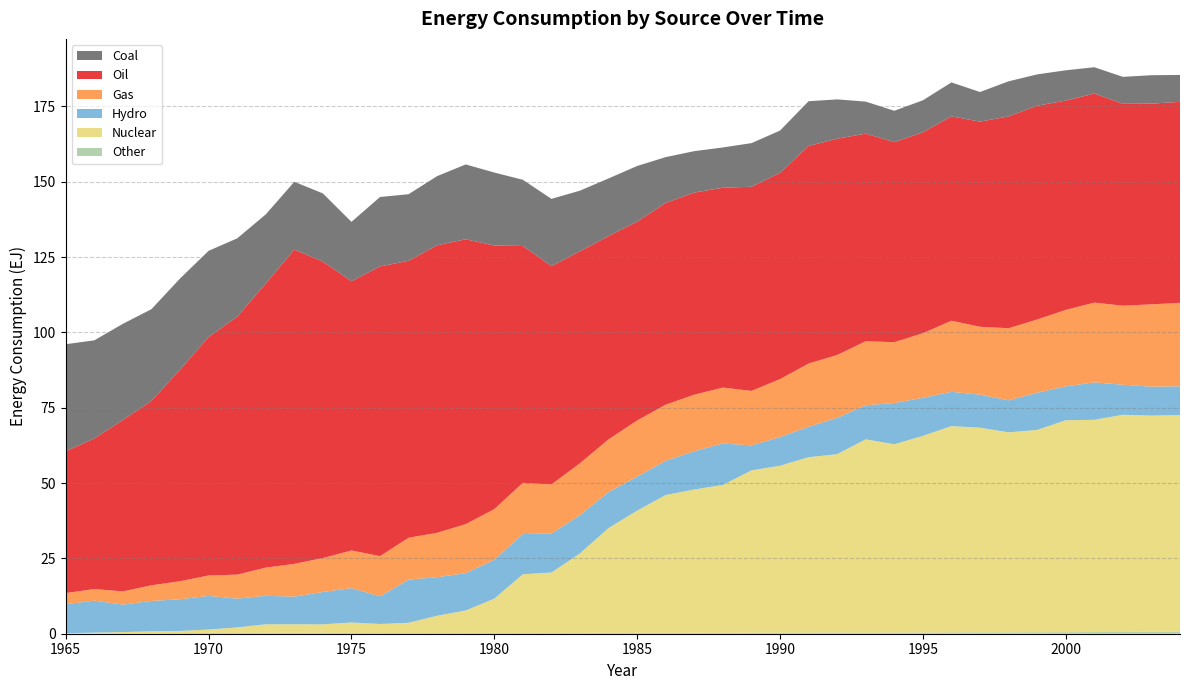

Reading right to left, extract all data points from this chart.

Other: 2004=0.6	2003=0.6	2002=0.6	2001=0.6	2000=0.5	1999=0.5	1998=0.5	1997=0.5	1996=0.4	1995=0.4	1994=0.4	1993=0.3	1992=0.4	1991=0.4	1990=0.3	1989=0.3	1988=0.3	1987=0.3	1986=0.3	1985=0.3	1984=0.3	1983=0.3	1982=0.3	1981=0.3	1980=0.3	1979=0.3	1978=0.3	1977=0.3	1976=0.3	1975=0.3	1974=0.3	1973=0.3	1972=0.3	1971=0.3	1970=0.3	1969=0.2	1968=0.2	1967=0.1	1966=0.1	1965=0.0
Nuclear: 2004=72.0	2003=71.8	2002=72.1	2001=70.4	2000=70.3	1999=67.2	1998=66.4	1997=67.9	1996=68.5	1995=65.3	1994=62.5	1993=64.2	1992=59.2	1991=58.2	1990=55.4	1989=53.9	1988=49.1	1987=47.6	1986=45.8	1985=40.6	1984=34.8	1983=26.4	1982=20.0	1981=19.5	1980=11.4	1979=7.5	1978=5.7	1977=3.4	1976=3.0	1975=3.5	1974=2.8	1973=2.8	1972=2.8	1971=1.8	1970=1.1	1969=0.7	1968=0.6	1967=0.4	1966=0.3	1965=0.2
Hydro: 2004=9.6	2003=9.6	2002=10.0	2001=12.4	2000=11.2	1999=12.4	1998=10.6	1997=11.0	1996=11.4	1995=12.6	1994=13.7	1993=11.3	1992=12.1	1991=10.1	1990=9.5	1989=8.3	1988=13.7	1987=12.7	1986=11.3	1985=11.3	1984=12.0	1983=12.7	1982=13.0	1981=13.3	1980=12.9	1979=12.4	1978=12.8	1977=14.3	1976=9.2	1975=11.4	1974=10.7	1973=9.2	1972=9.5	1971=9.5	1970=11.2	1969=10.5	1968=10.1	1967=9.1	1966=10.6	1965=9.6
Gas: 2004=27.7	2003=27.3	2002=26.2	2001=26.5	2000=25.4	1999=24.3	1998=23.9	1997=22.5	1996=23.6	1995=21.4	1994=20.2	1993=21.2	1992=20.9	1991=21.0	1990=19.2	1989=18.1	1988=18.6	1987=18.7	1986=18.6	1985=18.6	1984=17.5	1983=17.2	1982=16.3	1981=17.0	1980=16.8	1979=16.3	1978=14.7	1977=13.9	1976=13.4	1975=12.5	1974=11.3	1973=10.9	1972=9.3	1971=8.0	1970=6.8	1969=6.0	1968=5.2	1967=4.4	1966=3.9	1965=3.7
Oil: 2004=66.7	2003=66.6	2002=67.0	2001=69.4	2000=69.5	1999=71.0	1998=70.3	1997=68.1	1996=67.8	1995=66.7	1994=66.4	1993=68.9	1992=71.8	1991=72.2	1990=68.5	1989=67.8	1988=66.3	1987=67.1	1986=67.0	1985=66.0	1984=67.5	1983=70.3	1982=72.4	1981=78.6	1980=87.5	1979=94.5	1978=95.4	1977=91.9	1976=96.2	1975=89.4	1974=98.4	1973=104.3	1972=94.3	1971=85.6	1970=79.2	1969=70.2	1968=61.2	1967=56.9	1966=50.0	1965=47.1
Coal: 2004=8.9	2003=9.4	2002=8.9	2001=8.7	2000=10.1	1999=10.4	1998=11.7	1997=9.8	1996=11.3	1995=10.6	1994=10.4	1993=10.6	1992=13.1	1991=14.9	1990=14.0	1989=14.5	1988=13.4	1987=13.8	1986=15.2	1985=18.5	1984=19.1	1983=20.1	1982=22.4	1981=22.0	1980=24.2	1979=24.8	1978=23.0	1977=22.1	1976=23.0	1975=19.7	1974=22.6	1973=22.5	1972=22.9	1971=26.0	1970=28.6	1969=30.3	1968=30.5	1967=31.9	1966=32.6	1965=35.5